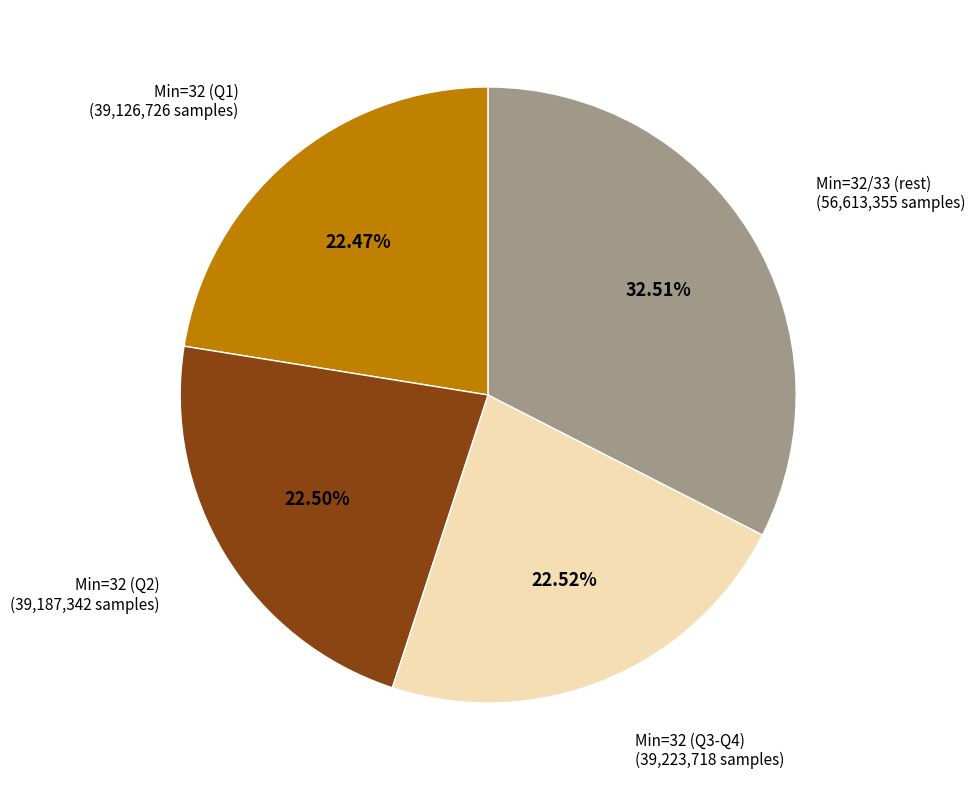

Is there any slice that represents more than half of the pie?

No